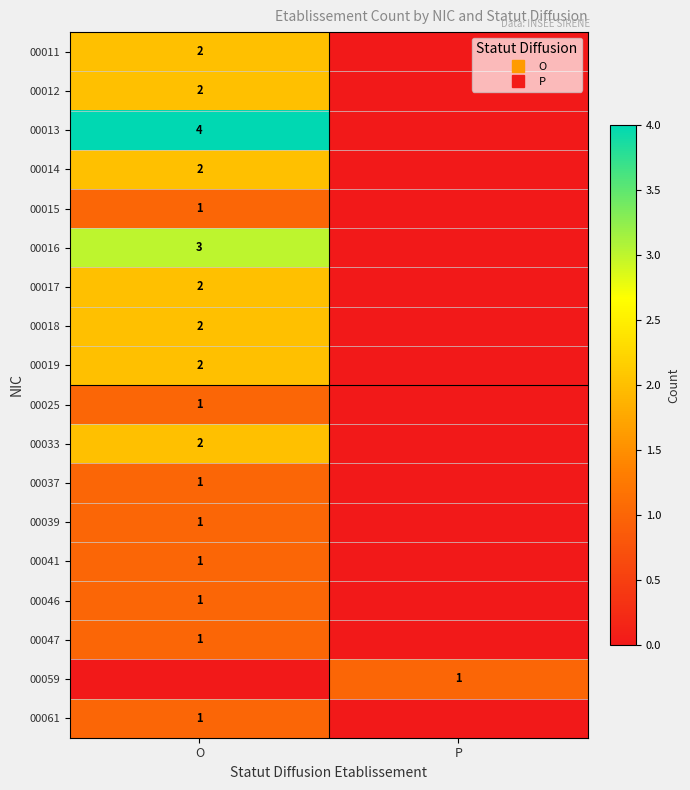

What is the difference between the highest and lowest values at P?

1